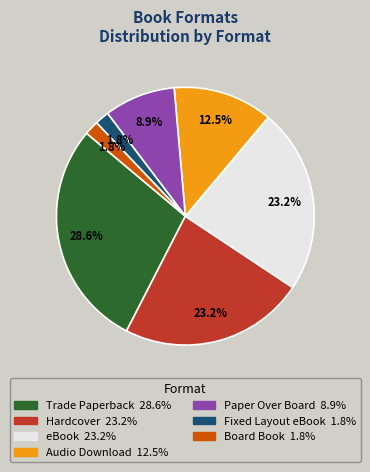

To the nearest percent, what is the difference between the Trade Paperback and Paper Over Board slice percentages?

20%